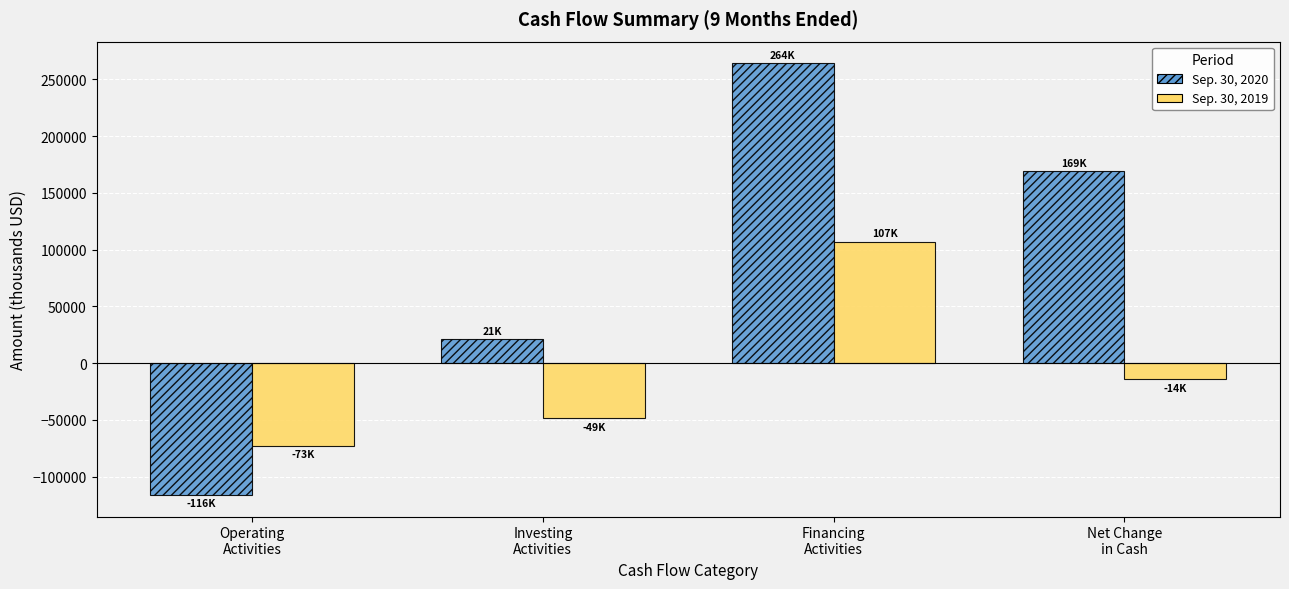

Is it true that Sep. 30, 2019 equals -21118 at Investing
Activities?

False